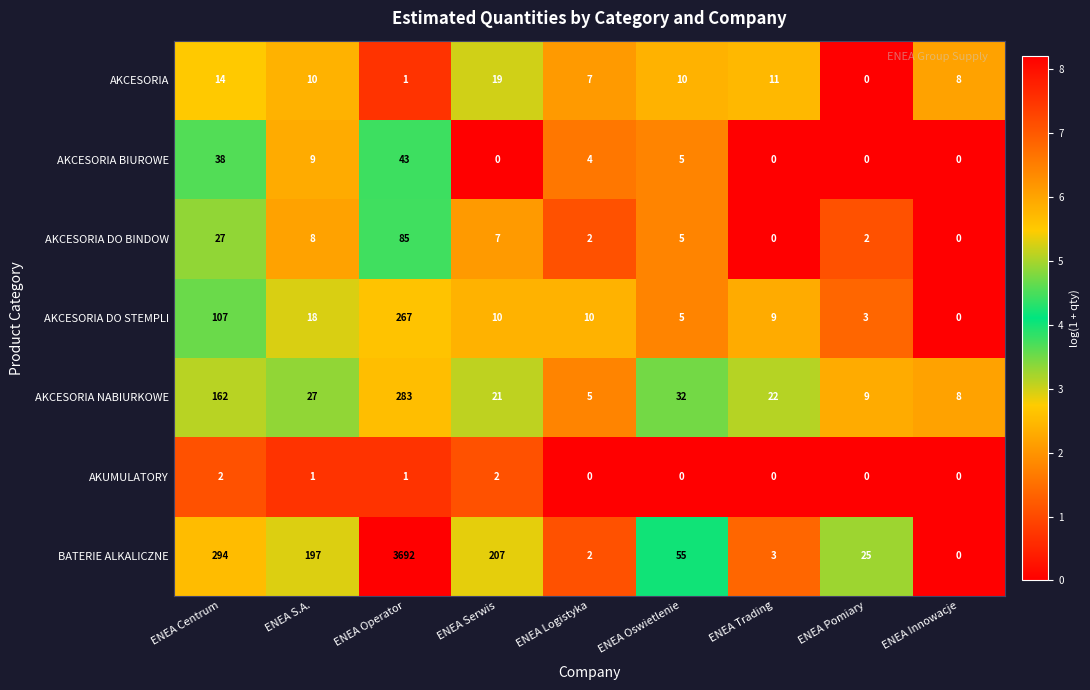

Which category has the lowest value in the AKCESORIA NABIURKOWE series?

ENEA Logistyka